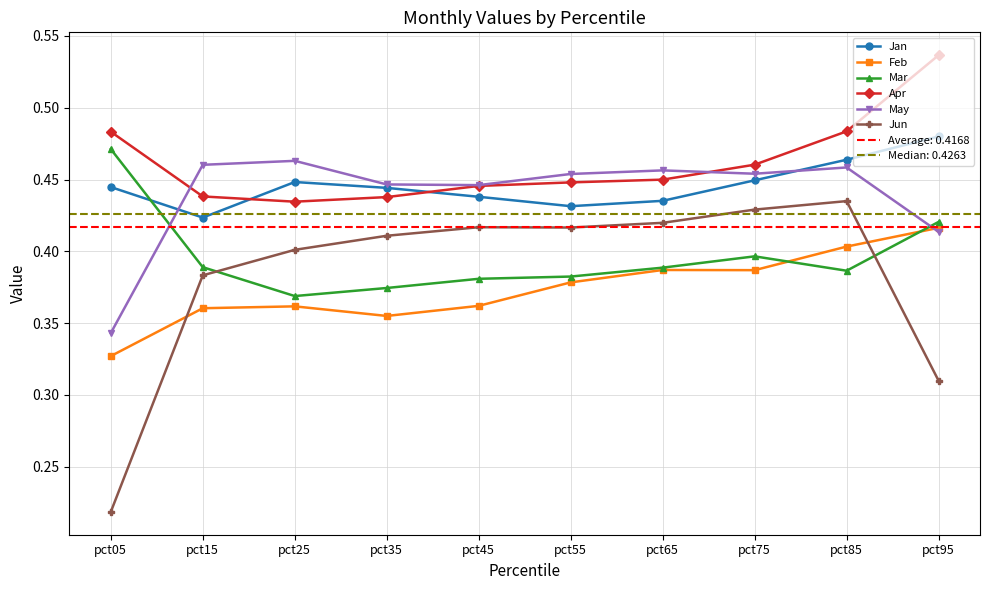

What is the total value across all series at pct75?

2.6